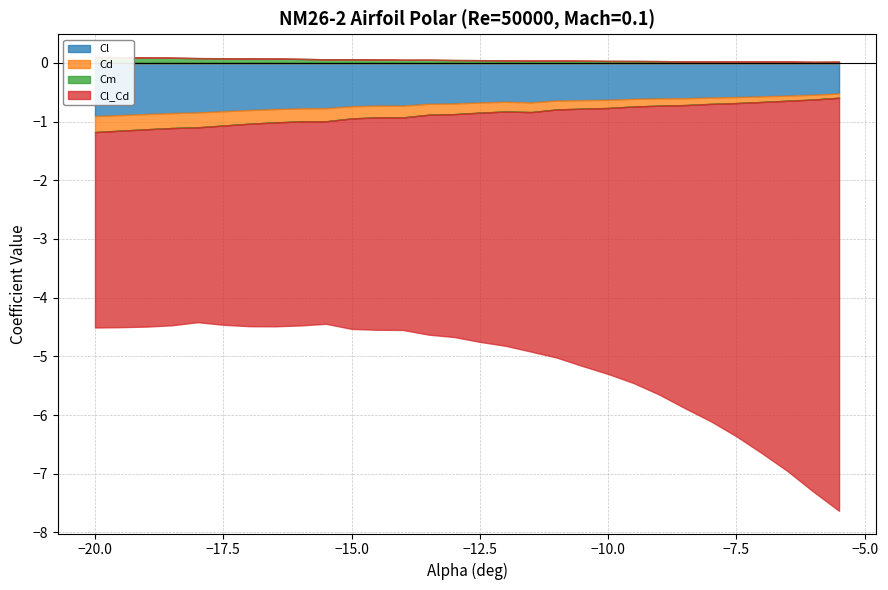

What position from the left is -14?

13